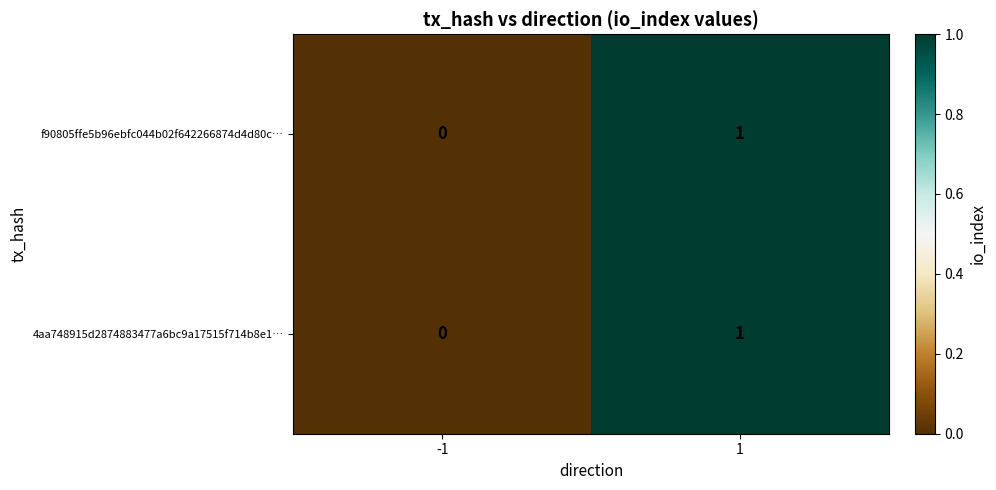

List the labels in order of f90805ffe5b96ebfc044b02f642266874d4d80c… value, largest first.

1, -1